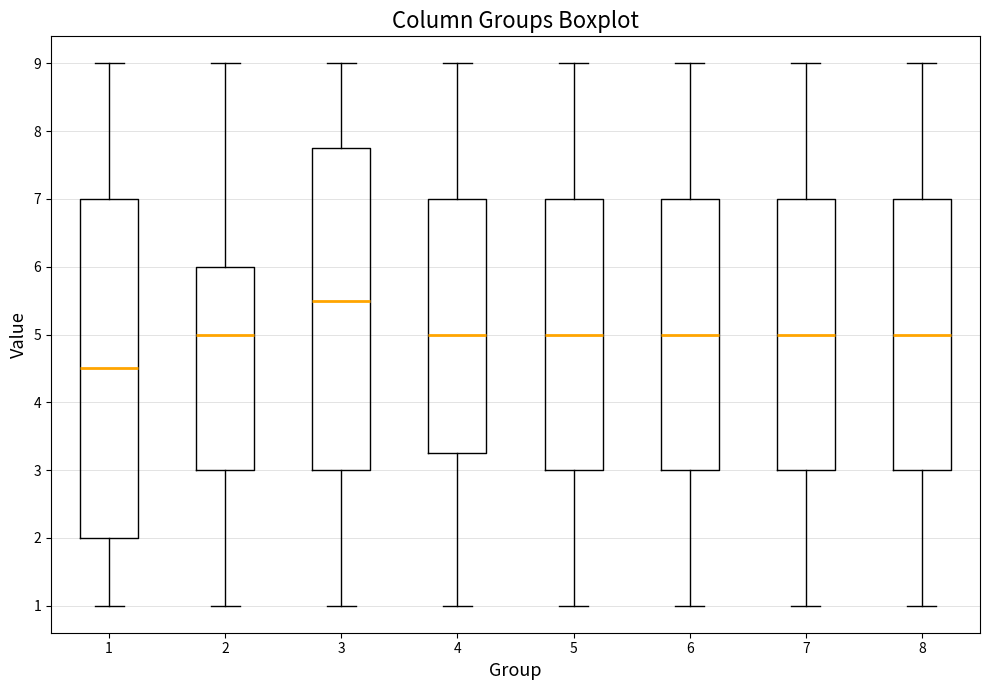

Reading left to right, read every box against the y-axis: the position of its median line, the range the box covers, and the ends of its whiskers. The values are not printed on the chart, so give them approximately, as read against the axis.

1: median 4.5, box 2.0 to 7.0, whiskers 1.0 to 9.0
2: median 5.0, box 3.0 to 6.0, whiskers 1.0 to 9.0
3: median 5.5, box 3.0 to 7.8, whiskers 1.0 to 9.0
4: median 5.0, box 3.3 to 7.0, whiskers 1.0 to 9.0
5: median 5.0, box 3.0 to 7.0, whiskers 1.0 to 9.0
6: median 5.0, box 3.0 to 7.0, whiskers 1.0 to 9.0
7: median 5.0, box 3.0 to 7.0, whiskers 1.0 to 9.0
8: median 5.0, box 3.0 to 7.0, whiskers 1.0 to 9.0